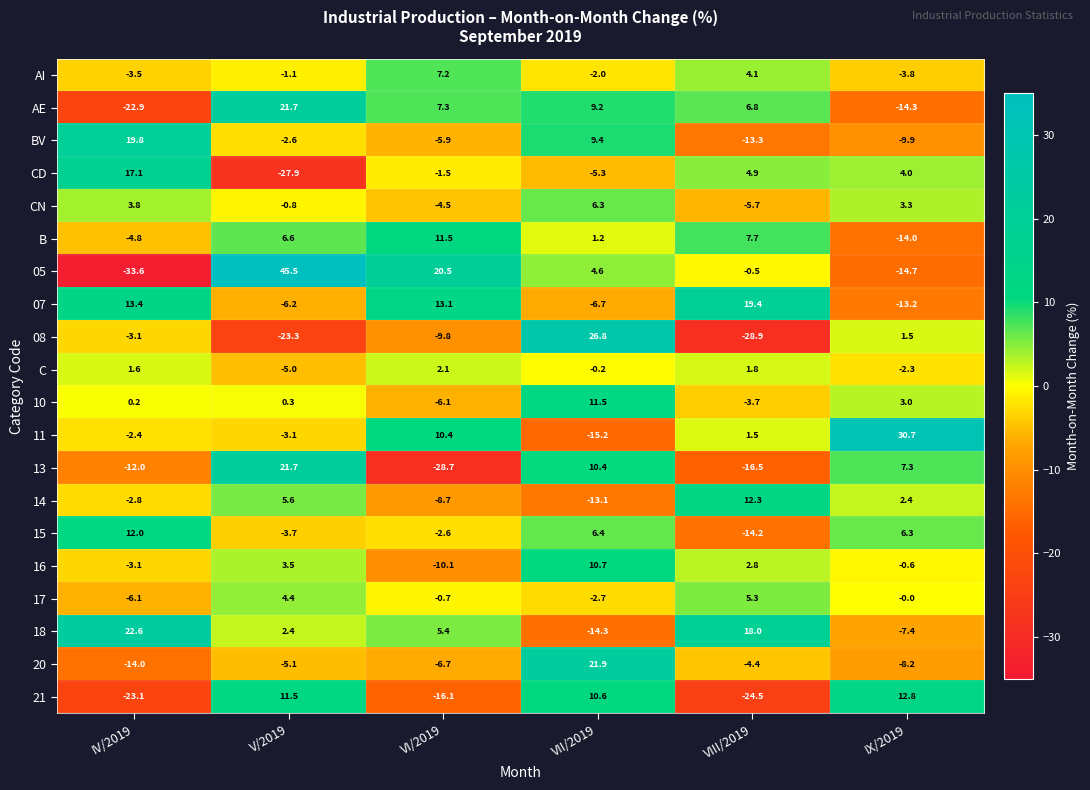

Rank the series at VI/2019 from lowest to highest value.

13, 21, 16, 08, 14, 20, 10, BV, CN, 15, CD, 17, C, 18, AI, AE, 11, B, 07, 05